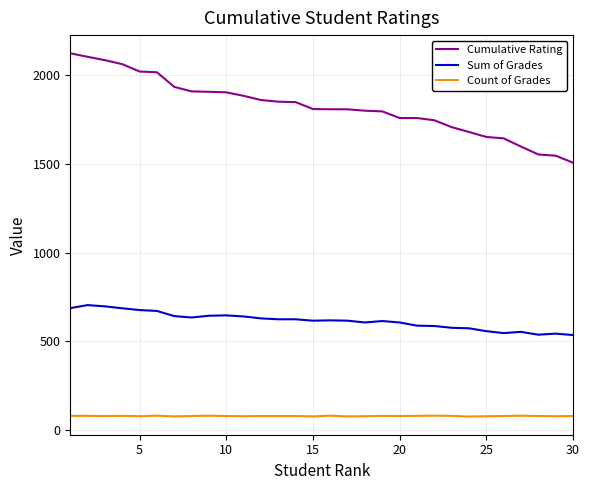

True or false: Count of Grades and Sum of Grades cross at least once.

False